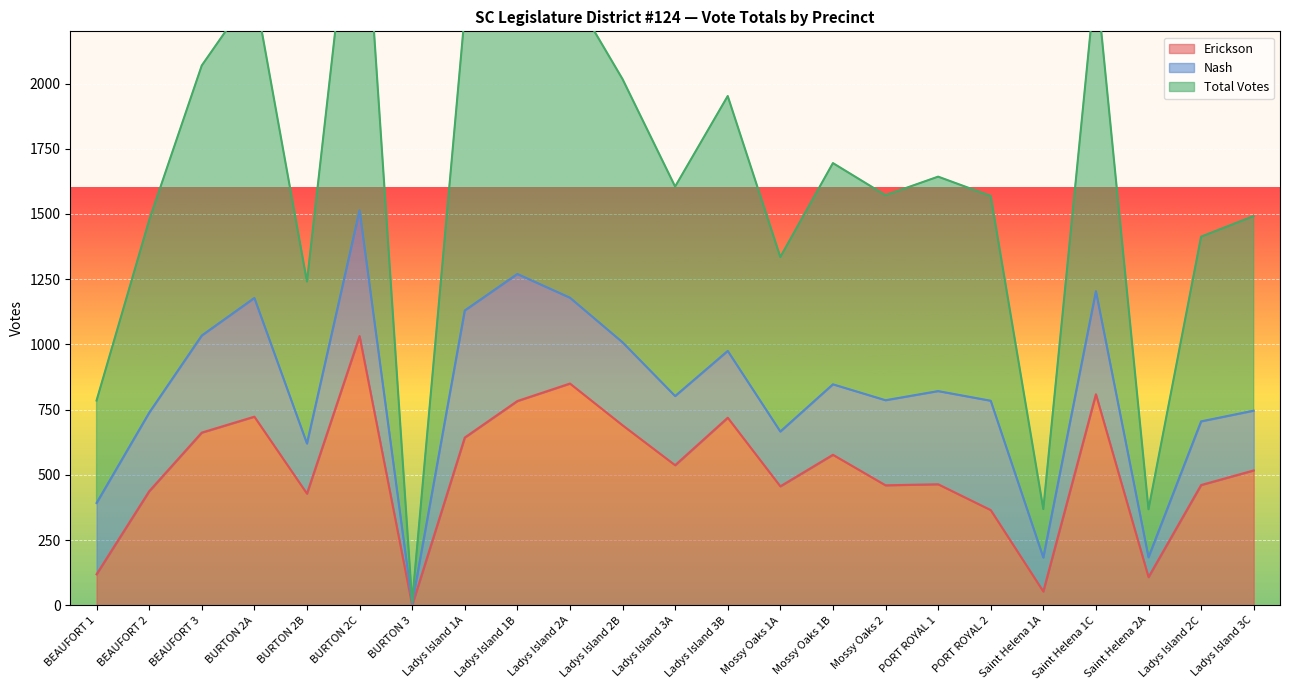

Between BURTON 2A and Ladys Island 3B, which series saw the biggest shift?

Total Votes